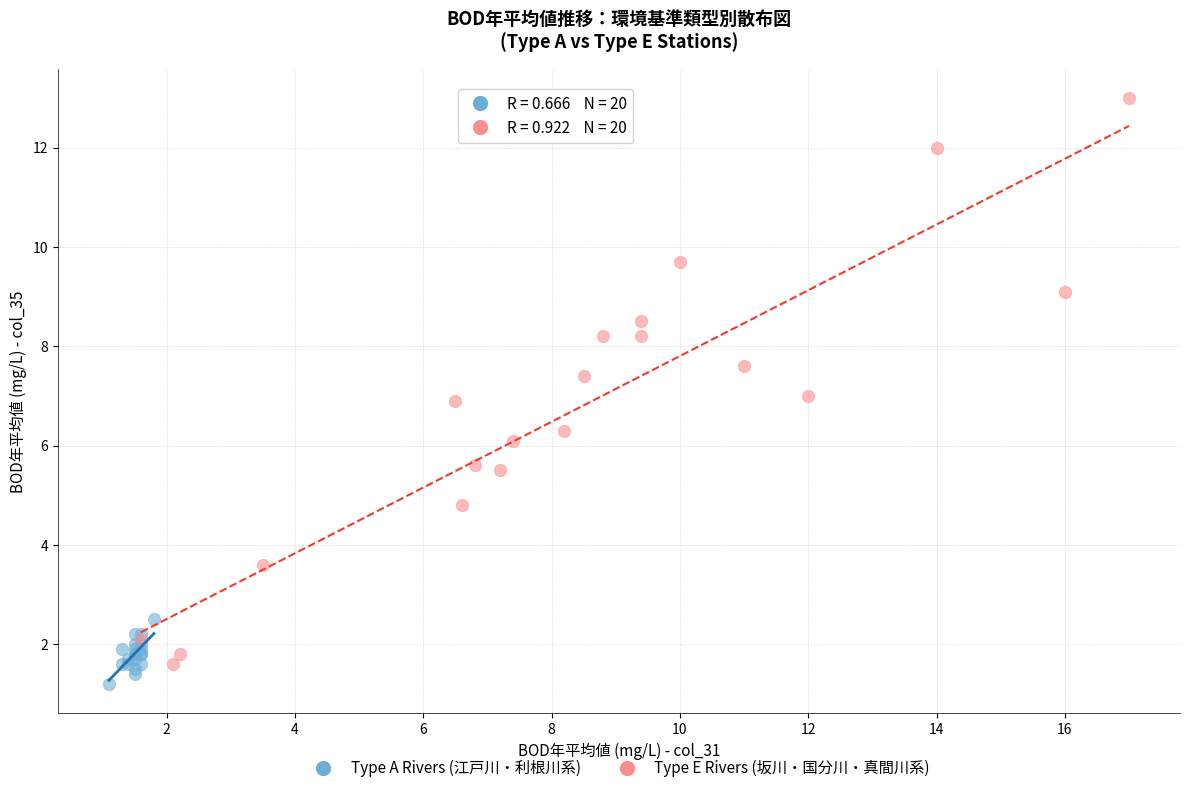

What are all the series names shown in the legend?

Type A Rivers (江戸川・利根川系), Type E Rivers (坂川・国分川・真間川系)